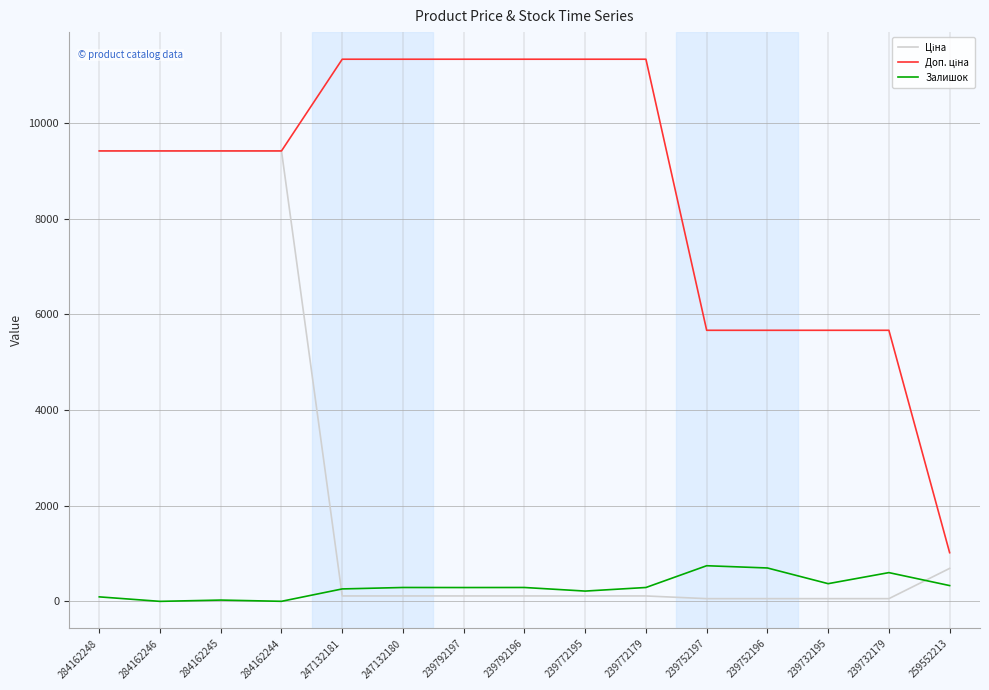

The Залишок series shows 698.0 at 239752196. True or false?

True